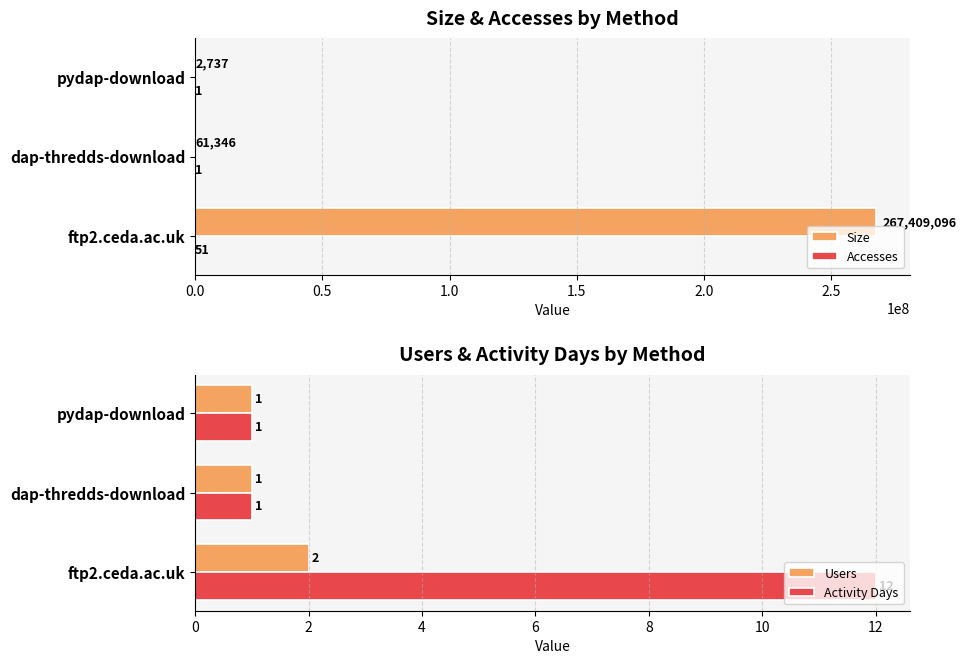

Does the chart contain any negative values?

No